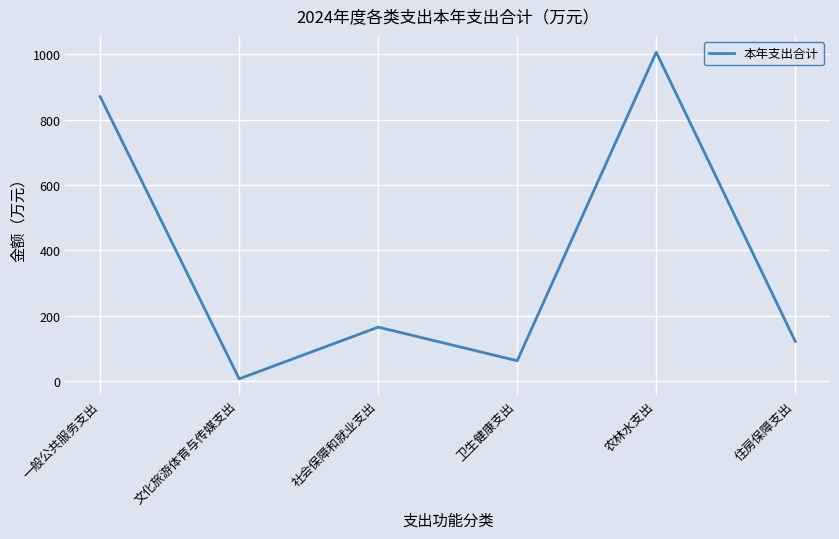

What is the sum of all values?

2234.7